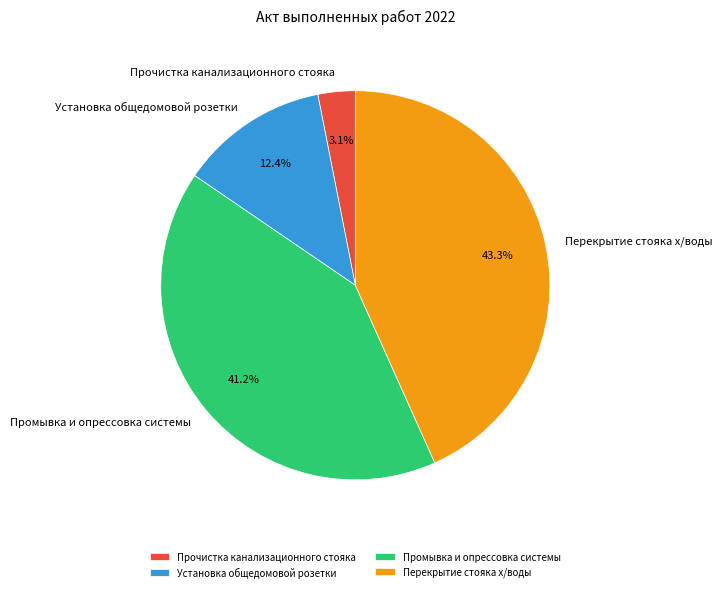

To the nearest percent, what is the average slice percentage?

25%